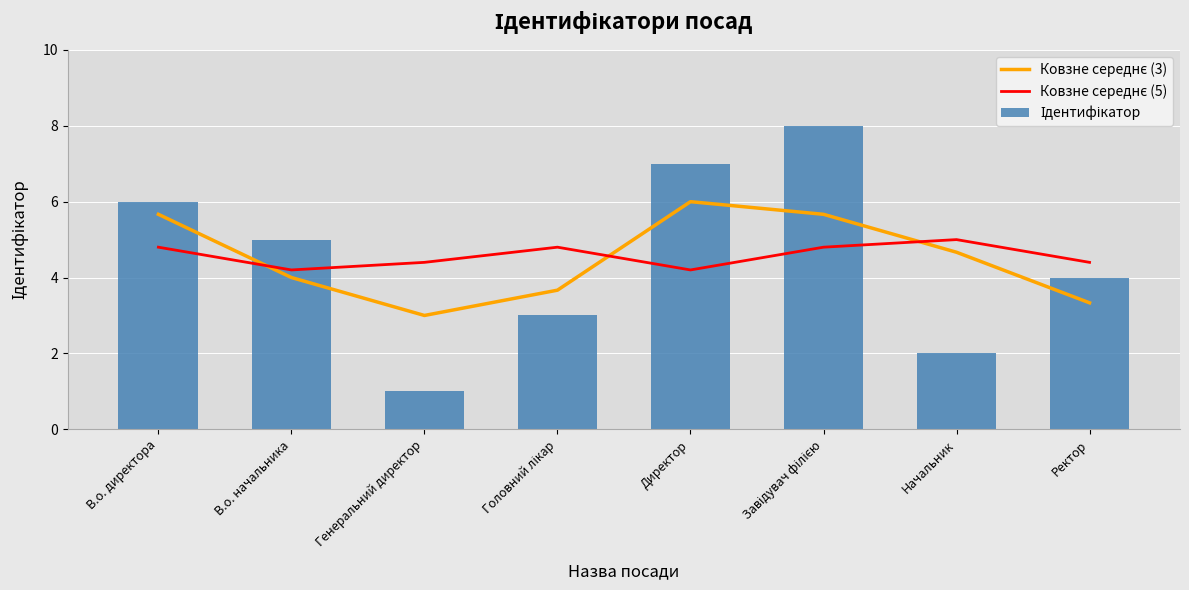

What is the label of the 3rd bar from the left?

Генеральний директор